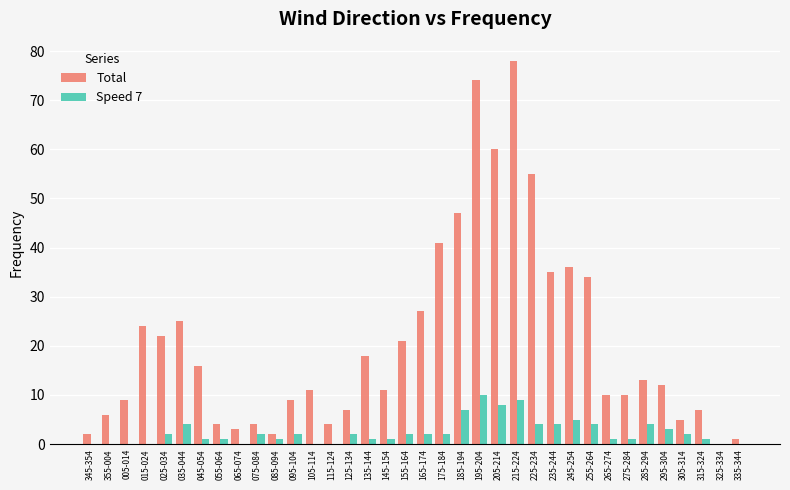

Is the value of Speed 7 at 155-164 greater than the value of Total at 295-304?

No